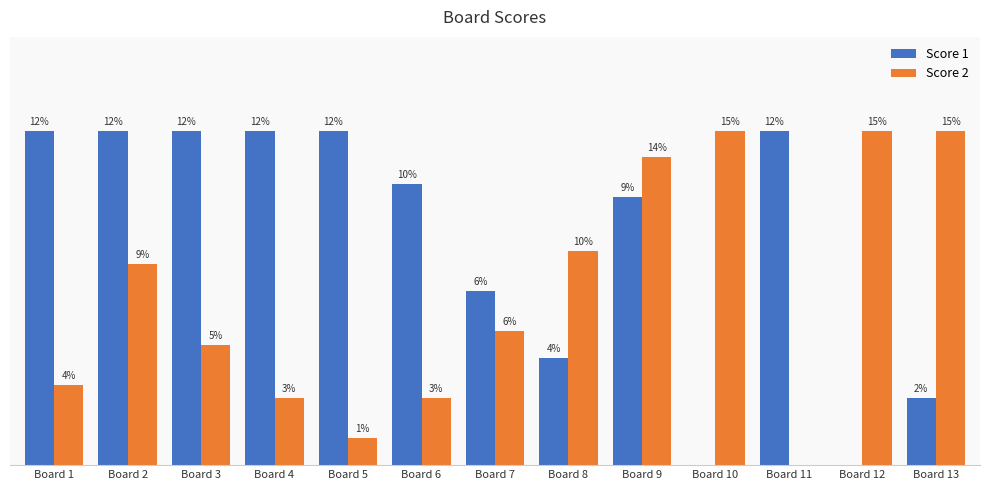

Which series has the widest spread of values?

Score 1